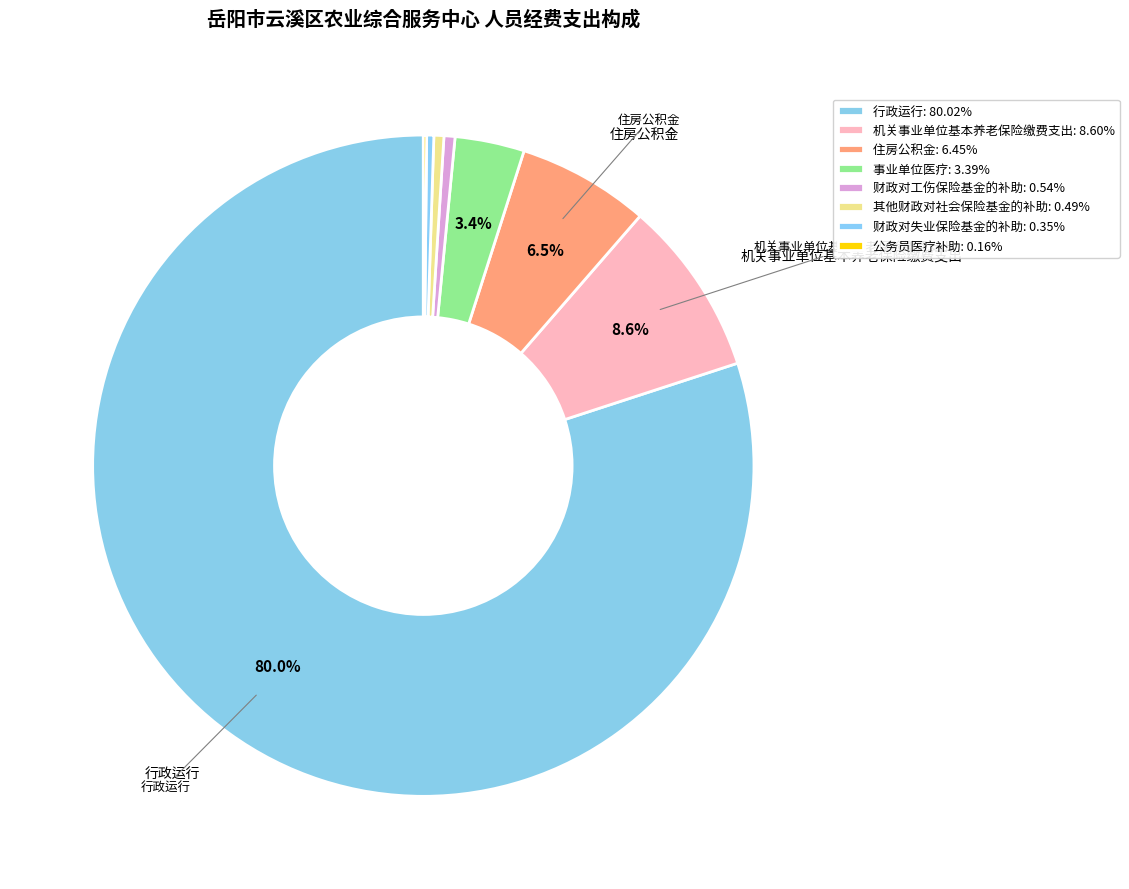

Which slice is the largest?

行政运行